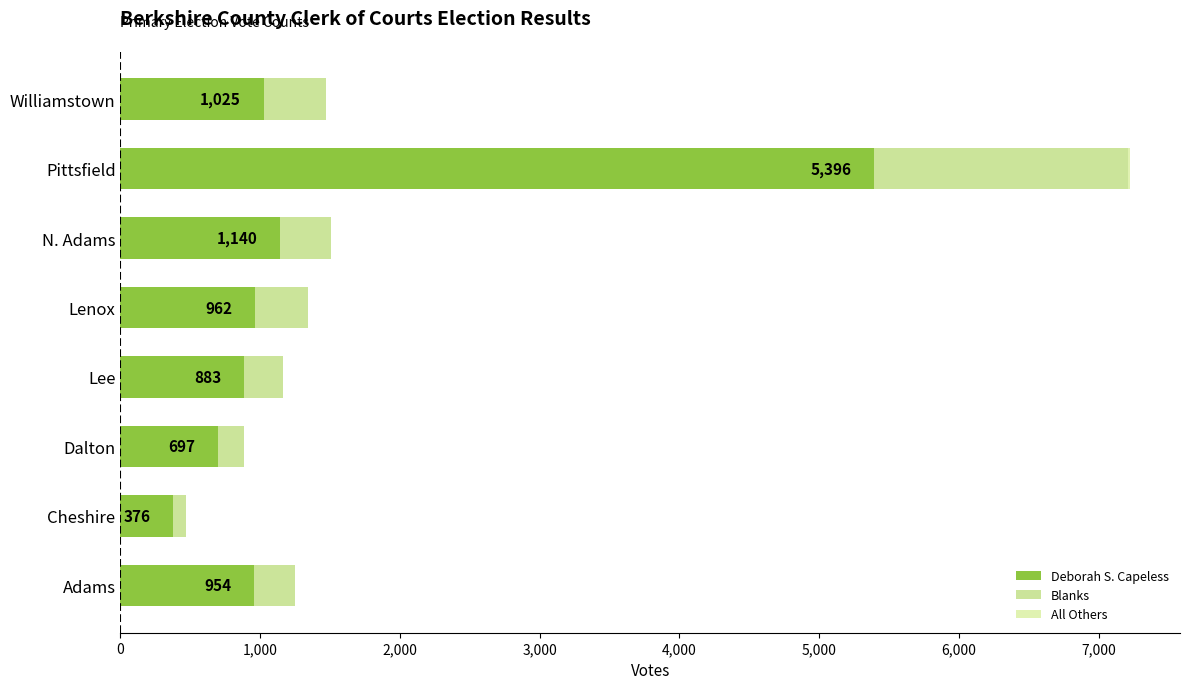

At which category is the sum across all series the highest?

Pittsfield